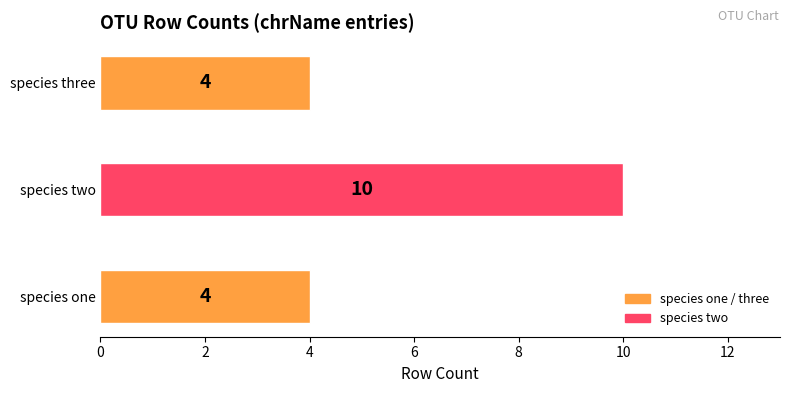

Is it true that the value at species one is 6?

False